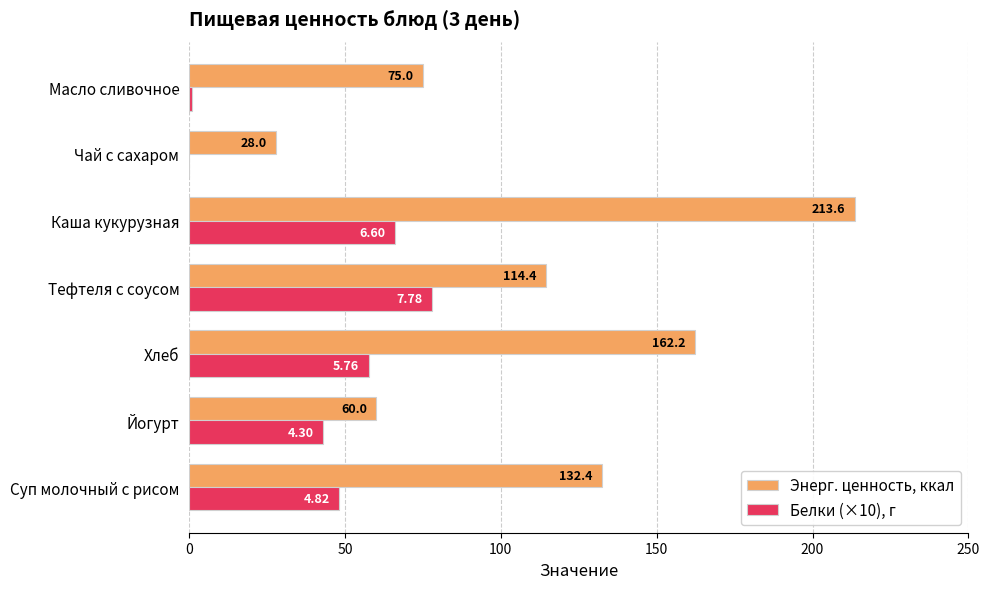

Between Суп молочный с рисом and Йогурт, which series saw the biggest shift?

Энерг. ценность, ккал